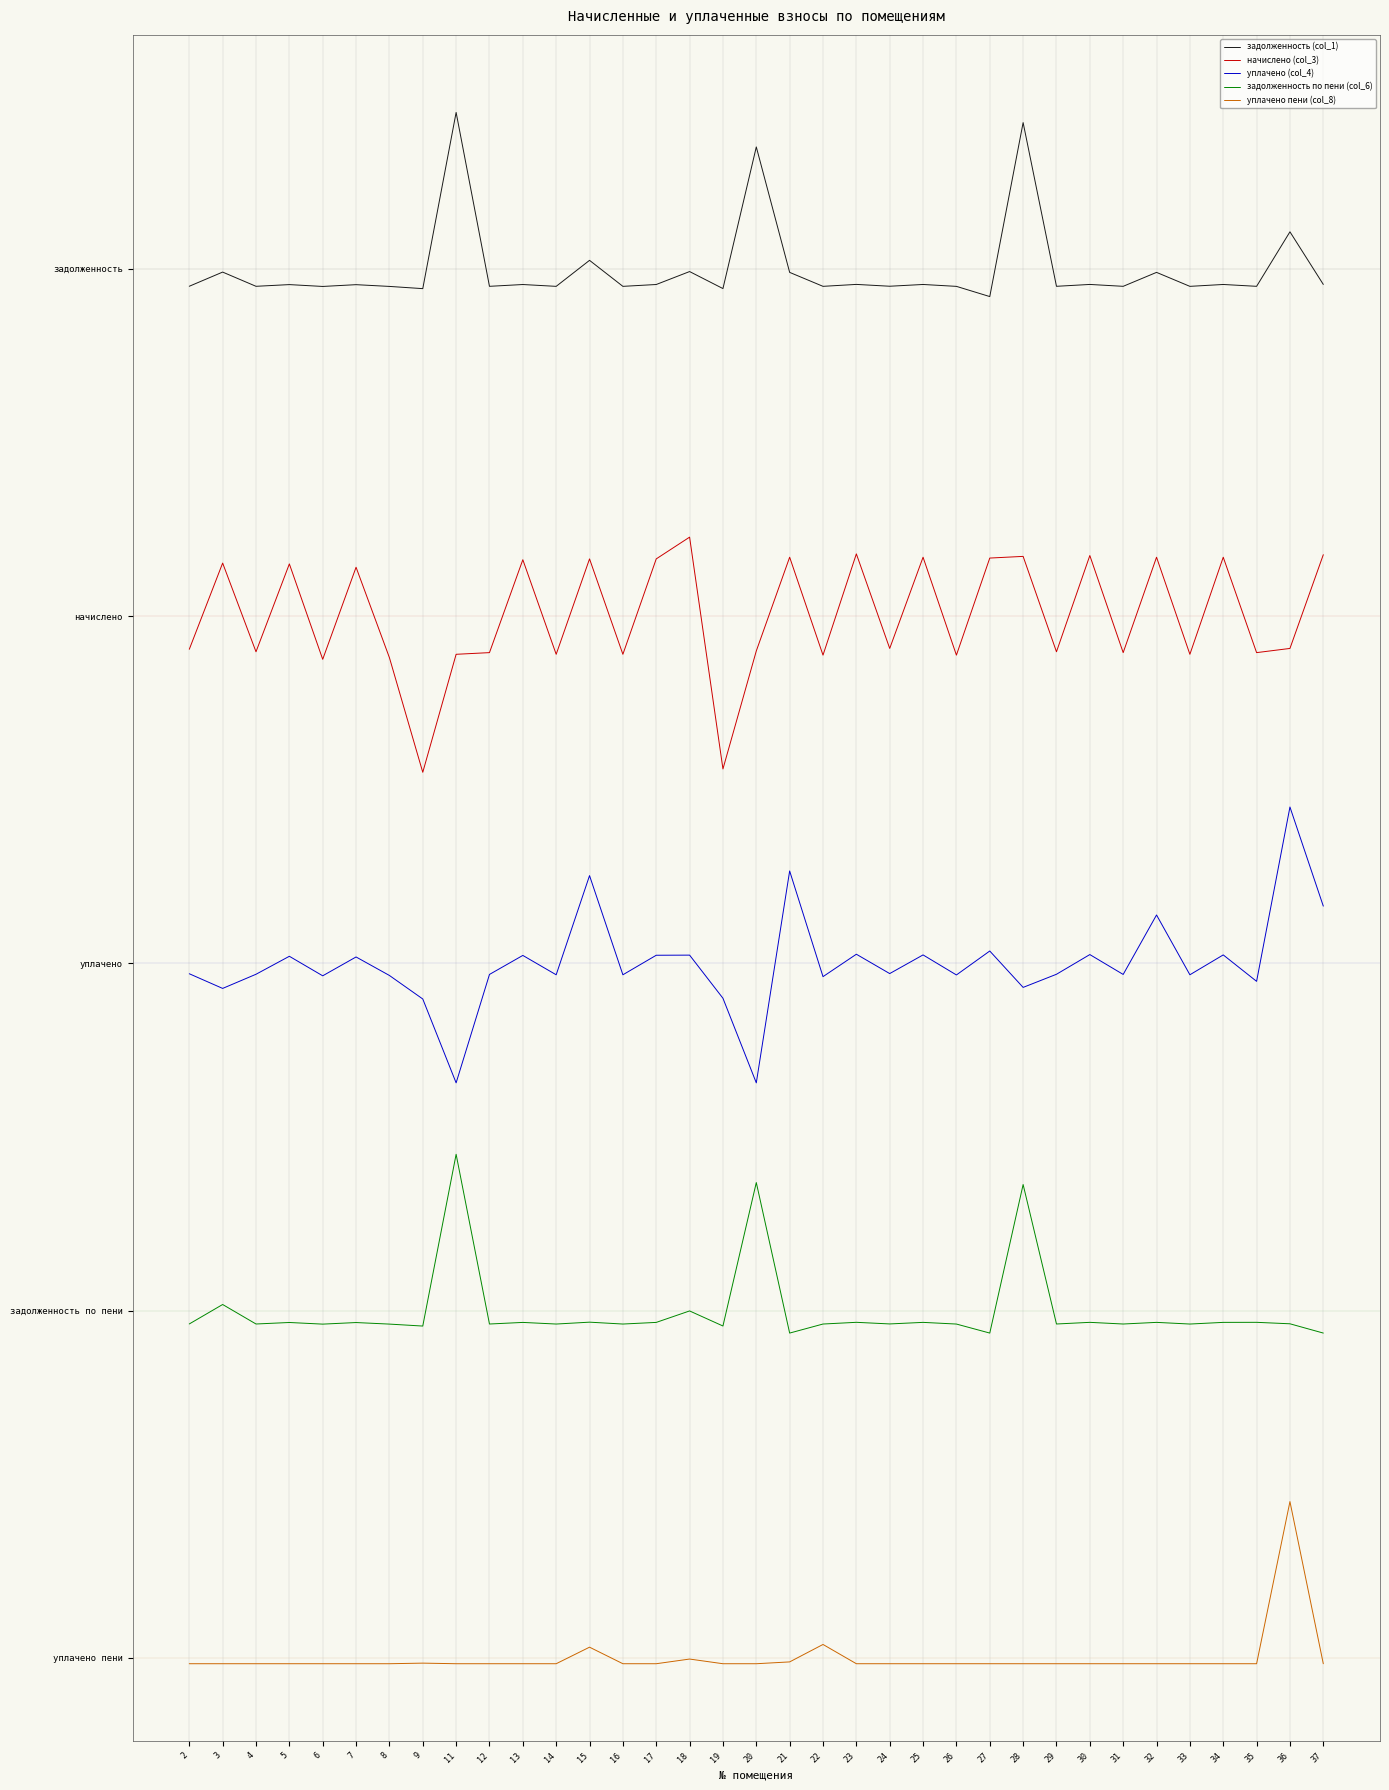

Which category has the highest value in the задолженность по пени (col_6) series?

11